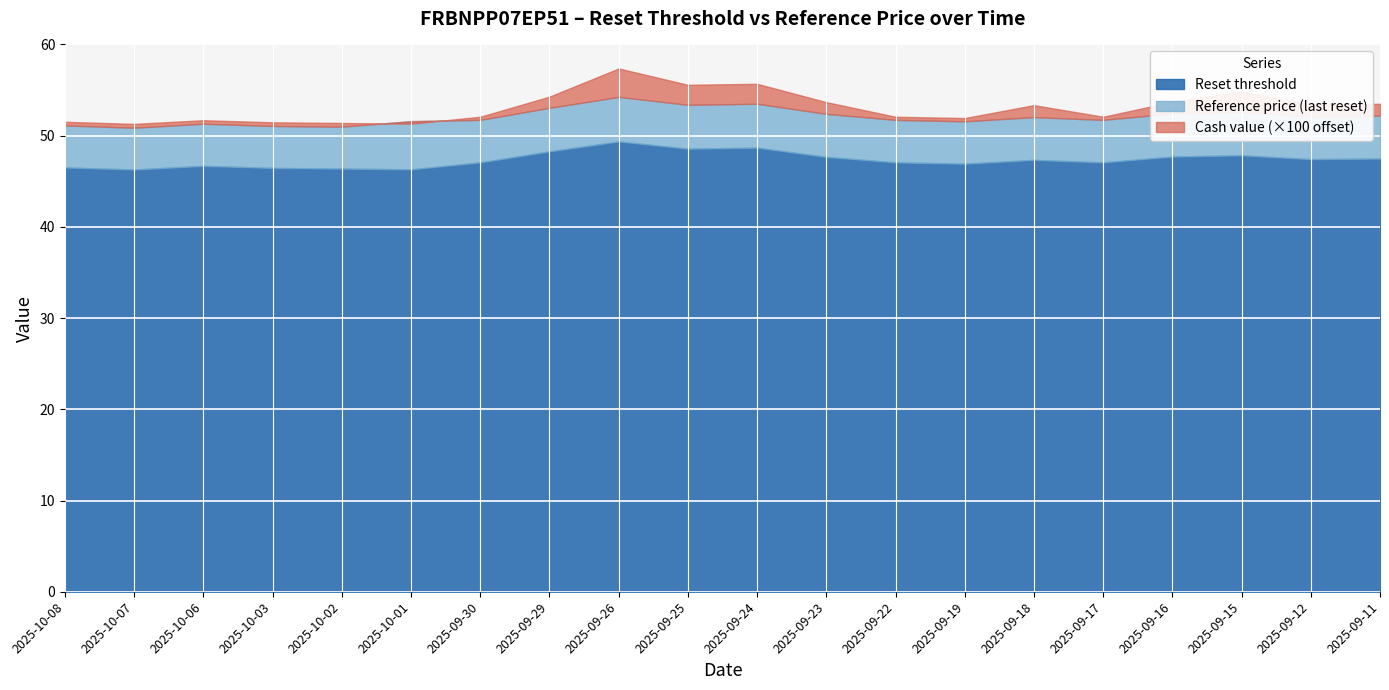

True or false: Cash value has more than 1 points higher than both neighbors.

True